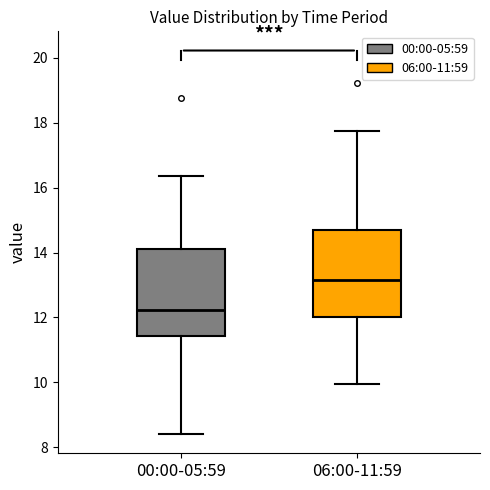

Reading left to right, transcribe this box plot: for each box, give where its median line is, the range the box spans, and where its two whiskers end, as read against the y-axis. The values are not printed on the chart, so give them approximately, as read against the axis.

00:00-05:59: median 12.2, box 11.4 to 14.2, whiskers 8.4 to 16.4
06:00-11:59: median 13.2, box 12.0 to 14.8, whiskers 10.0 to 17.8